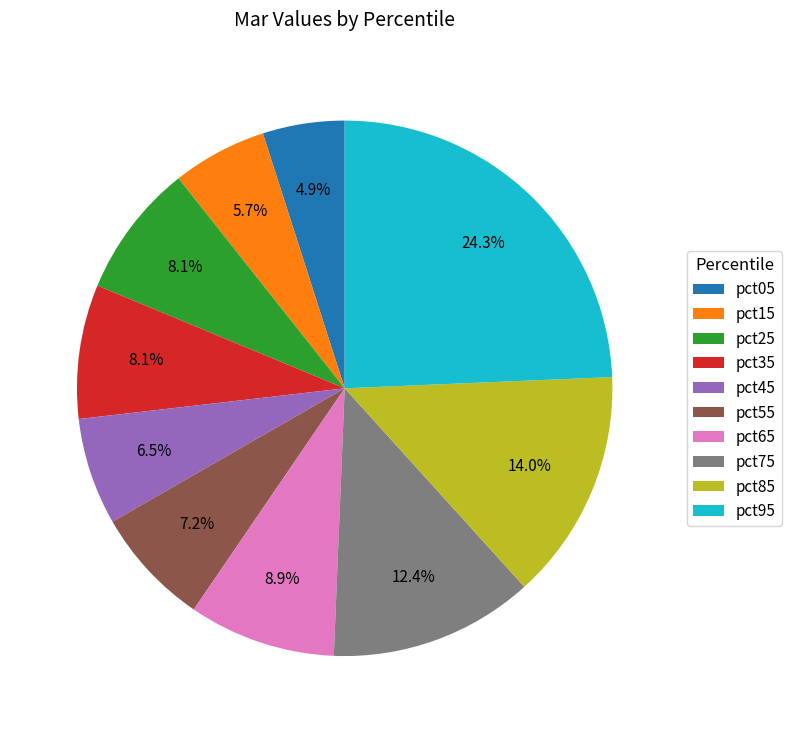

Between pct95 and pct55, which is larger?

pct95